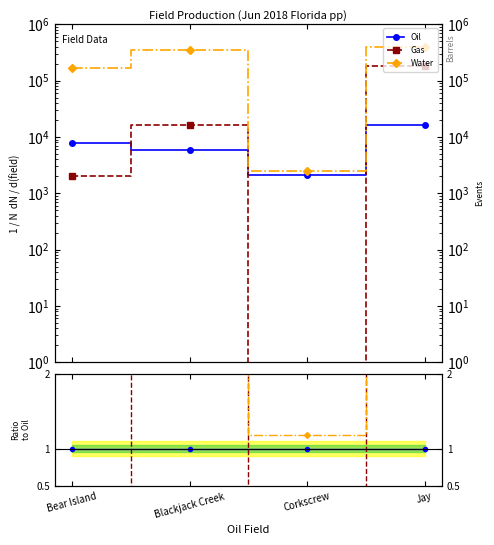

The Oil series shows 0.2 at Blackjack Creek. True or false?

False